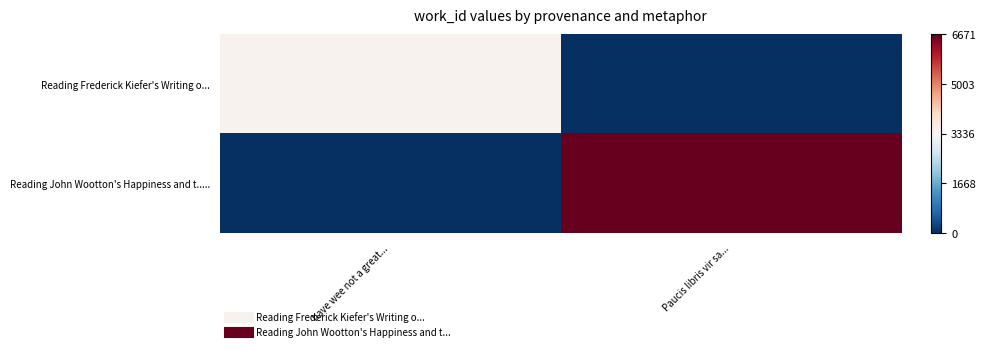

Which series has the widest spread of values?

Reading John Wootton's Happiness and t.....